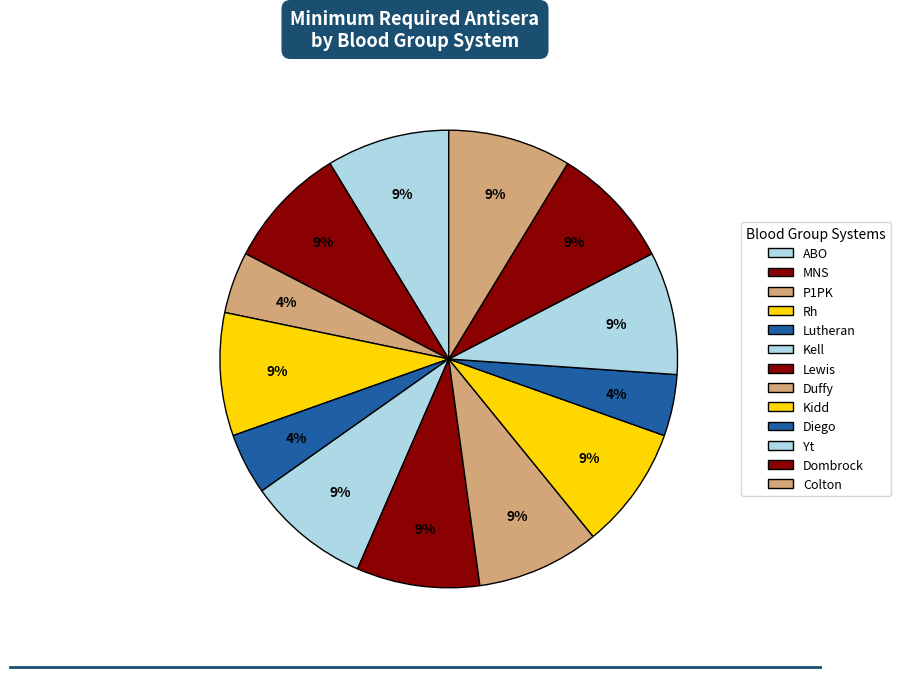

How many slices are in this pie chart?

13